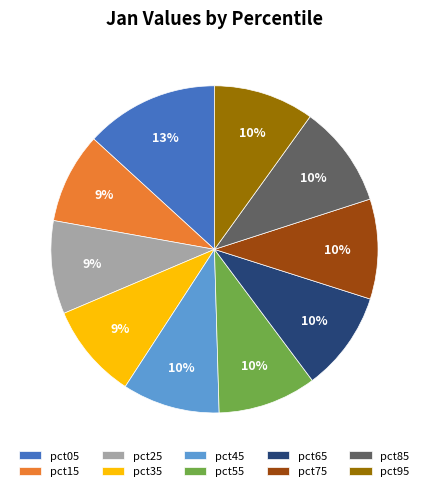

Do pct05 and pct35 together represent more than half of the pie?

No